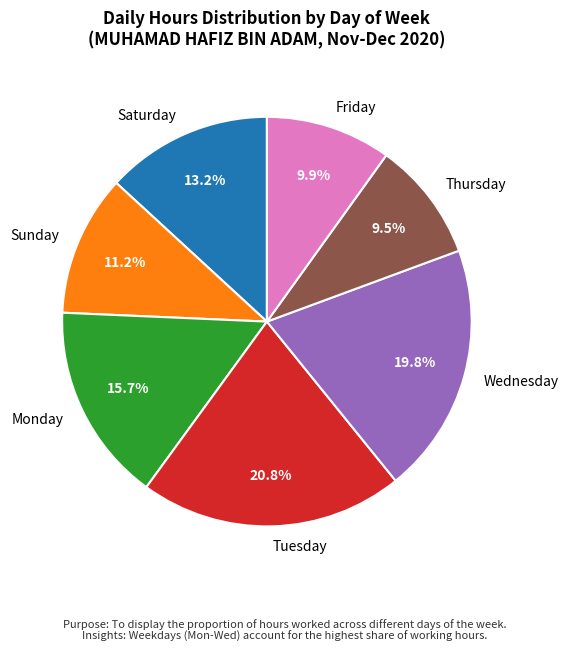

Is there a majority slice in this chart?

No